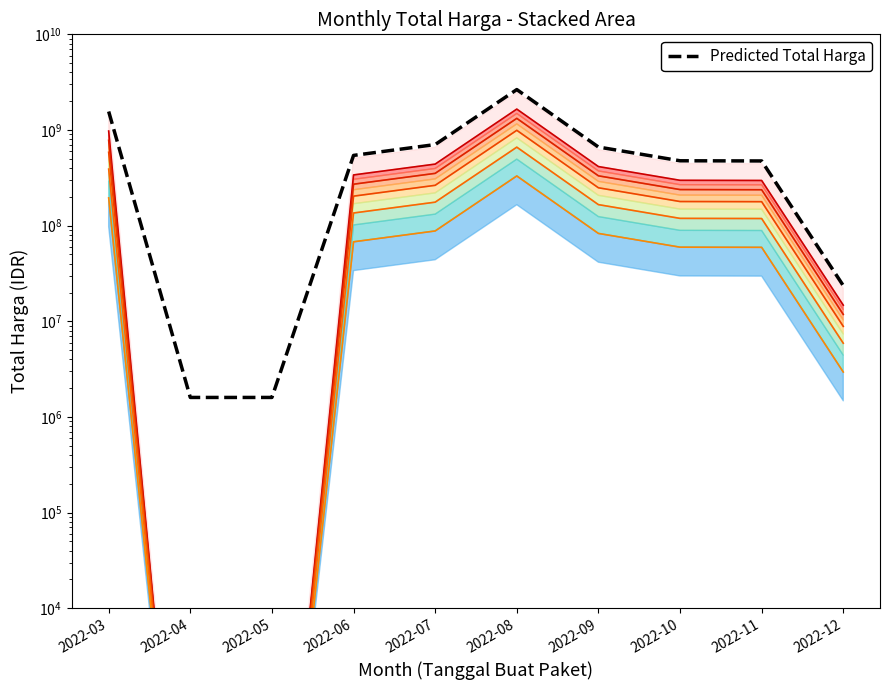

What is the total value across all series at 2022-05?

1600005